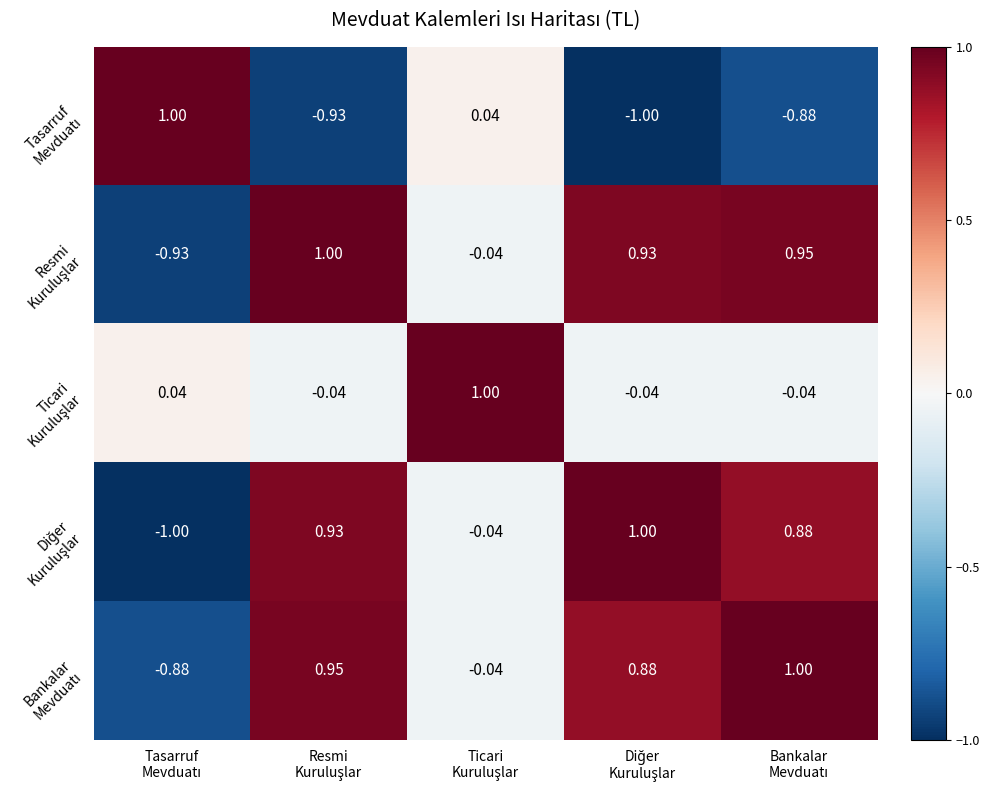

Count the number of categories in the chart.

5